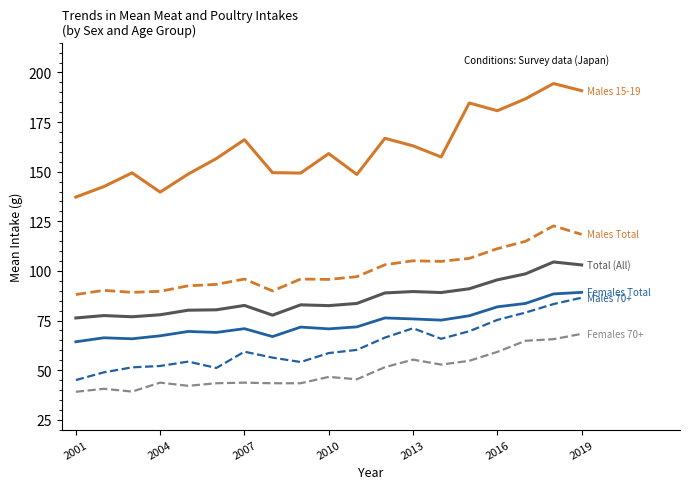

What is the greatest value displayed?

194.4